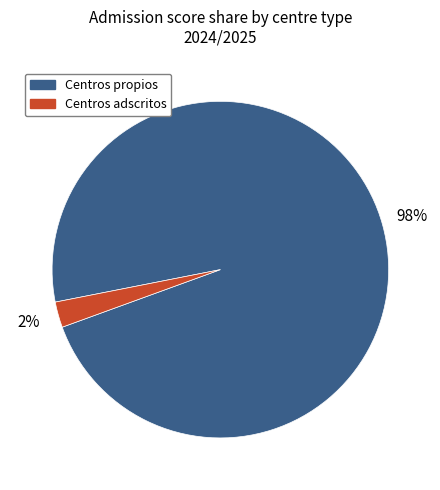

To the nearest percent, what is the average slice percentage?

50%